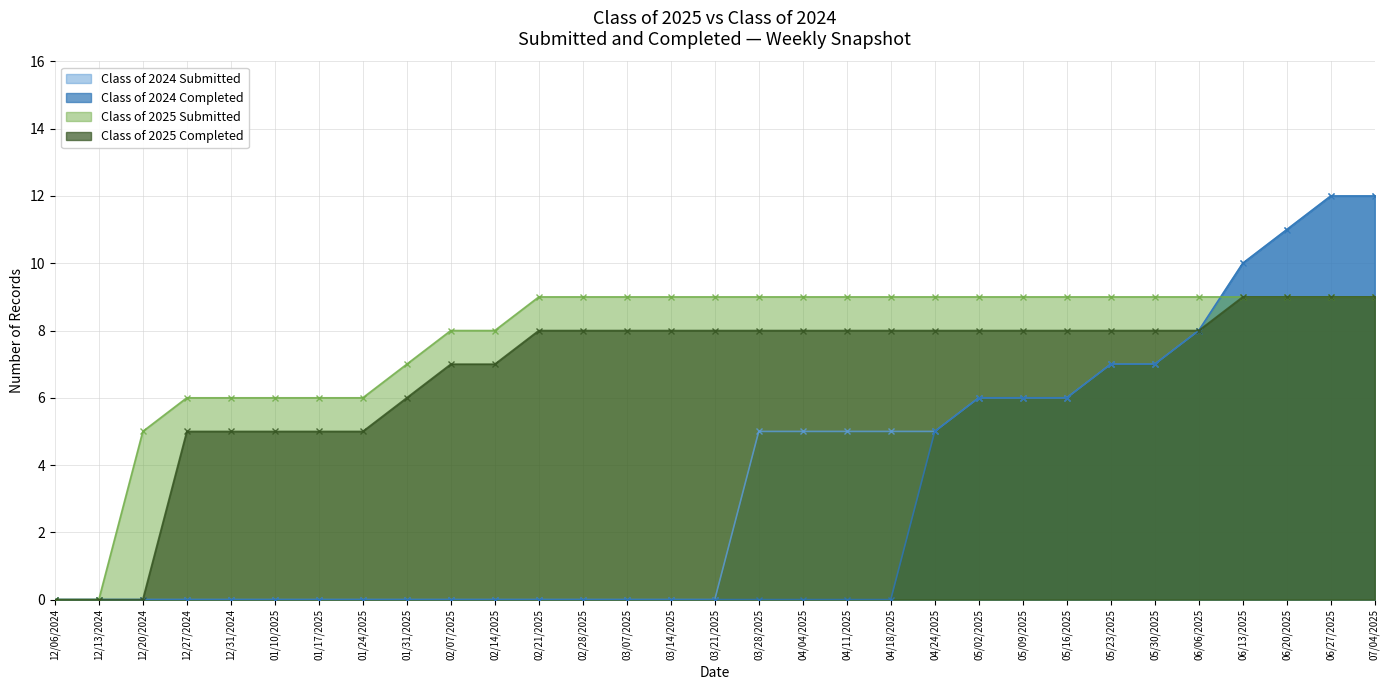

Reading right to left, extract all data points from this chart.

Class of 2024 Submitted: 07/04/2025=12	06/27/2025=12	06/20/2025=11	06/13/2025=10	06/06/2025=8	05/30/2025=7	05/23/2025=7	05/16/2025=6	05/09/2025=6	05/02/2025=6	04/24/2025=5	04/18/2025=5	04/11/2025=5	04/04/2025=5	03/28/2025=5	03/21/2025=0	03/14/2025=0	03/07/2025=0	02/28/2025=0	02/21/2025=0	02/14/2025=0	02/07/2025=0	01/31/2025=0	01/24/2025=0	01/17/2025=0	01/10/2025=0	12/31/2024=0	12/27/2024=0	12/20/2024=0	12/13/2024=0	12/06/2024=0
Class of 2024 Completed: 07/04/2025=12	06/27/2025=12	06/20/2025=11	06/13/2025=10	06/06/2025=8	05/30/2025=7	05/23/2025=7	05/16/2025=6	05/09/2025=6	05/02/2025=6	04/24/2025=5	04/18/2025=0	04/11/2025=0	04/04/2025=0	03/28/2025=0	03/21/2025=0	03/14/2025=0	03/07/2025=0	02/28/2025=0	02/21/2025=0	02/14/2025=0	02/07/2025=0	01/31/2025=0	01/24/2025=0	01/17/2025=0	01/10/2025=0	12/31/2024=0	12/27/2024=0	12/20/2024=0	12/13/2024=0	12/06/2024=0
Class of 2025 Submitted: 07/04/2025=9	06/27/2025=9	06/20/2025=9	06/13/2025=9	06/06/2025=9	05/30/2025=9	05/23/2025=9	05/16/2025=9	05/09/2025=9	05/02/2025=9	04/24/2025=9	04/18/2025=9	04/11/2025=9	04/04/2025=9	03/28/2025=9	03/21/2025=9	03/14/2025=9	03/07/2025=9	02/28/2025=9	02/21/2025=9	02/14/2025=8	02/07/2025=8	01/31/2025=7	01/24/2025=6	01/17/2025=6	01/10/2025=6	12/31/2024=6	12/27/2024=6	12/20/2024=5	12/13/2024=0	12/06/2024=0
Class of 2025 Completed: 07/04/2025=9	06/27/2025=9	06/20/2025=9	06/13/2025=9	06/06/2025=8	05/30/2025=8	05/23/2025=8	05/16/2025=8	05/09/2025=8	05/02/2025=8	04/24/2025=8	04/18/2025=8	04/11/2025=8	04/04/2025=8	03/28/2025=8	03/21/2025=8	03/14/2025=8	03/07/2025=8	02/28/2025=8	02/21/2025=8	02/14/2025=7	02/07/2025=7	01/31/2025=6	01/24/2025=5	01/17/2025=5	01/10/2025=5	12/31/2024=5	12/27/2024=5	12/20/2024=0	12/13/2024=0	12/06/2024=0